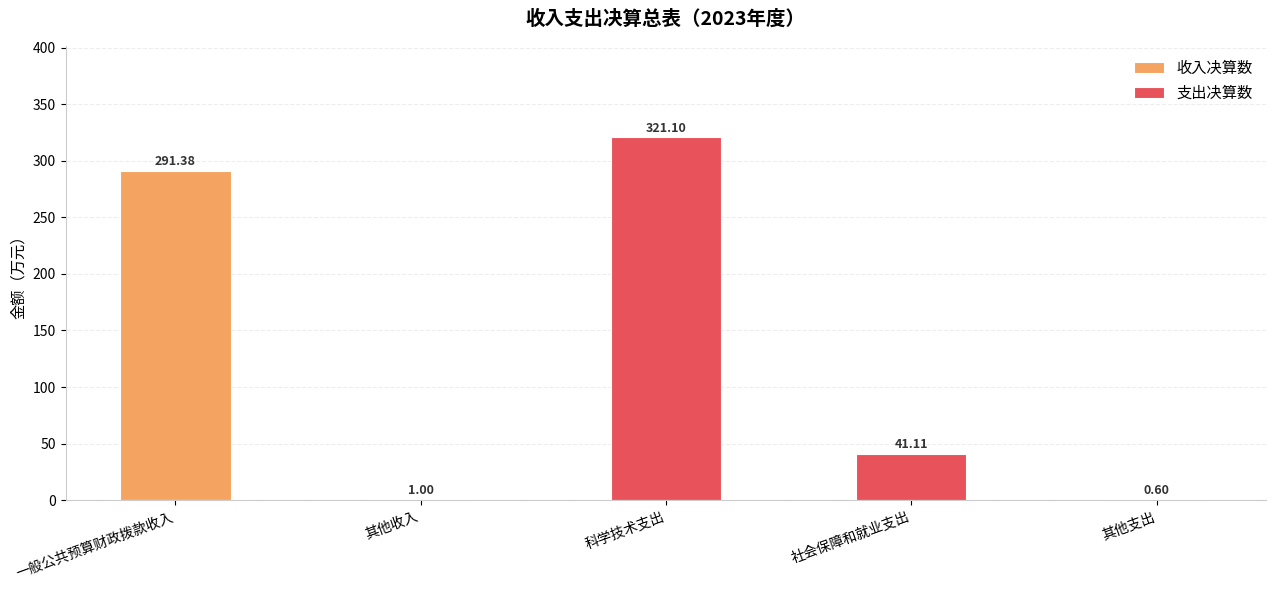

Which series has the widest spread of values?

支出决算数